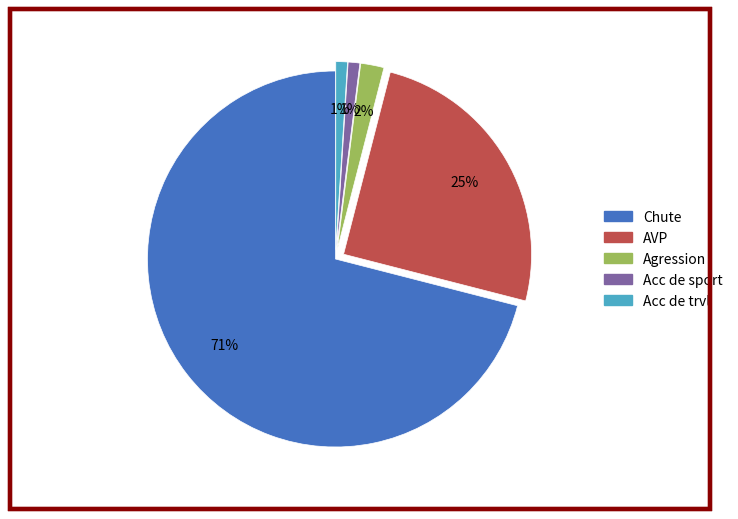

To the nearest percent, what is the average slice percentage?

20%